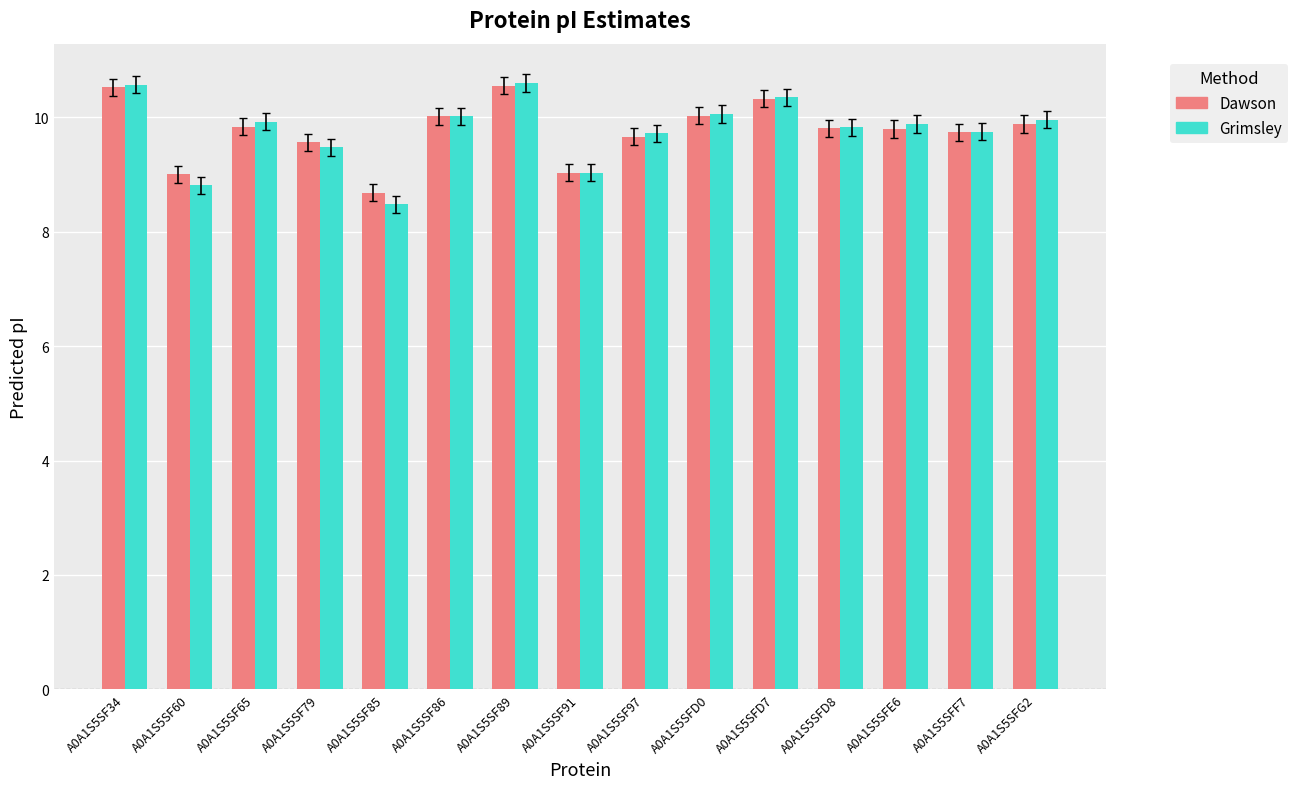

What are all the series names shown in the legend?

Dawson, Grimsley